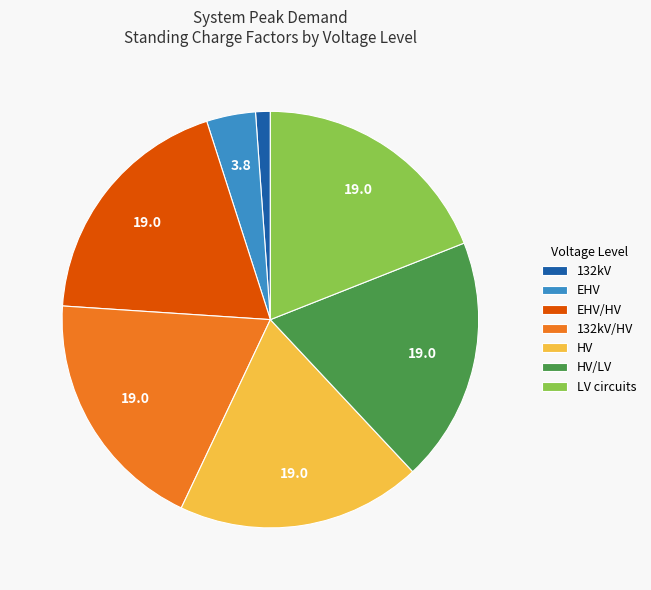

How many segments does this pie chart have?

7